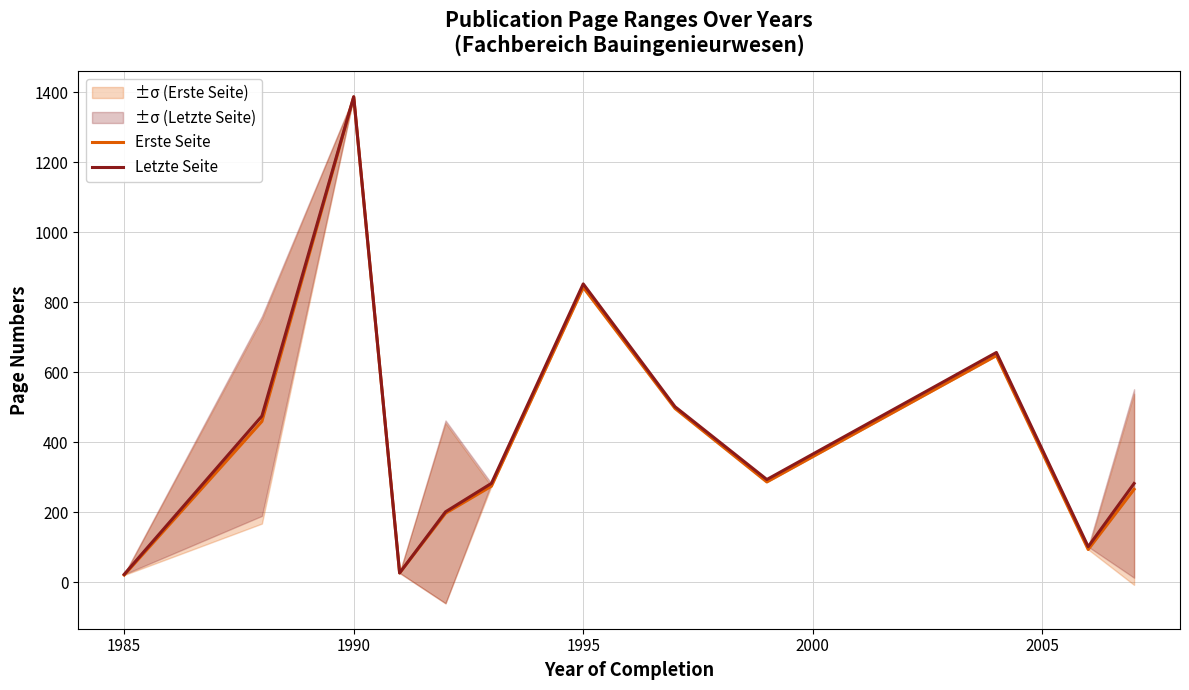

The value of Letzte Seite at 1995 is 471.4. True or false?

False